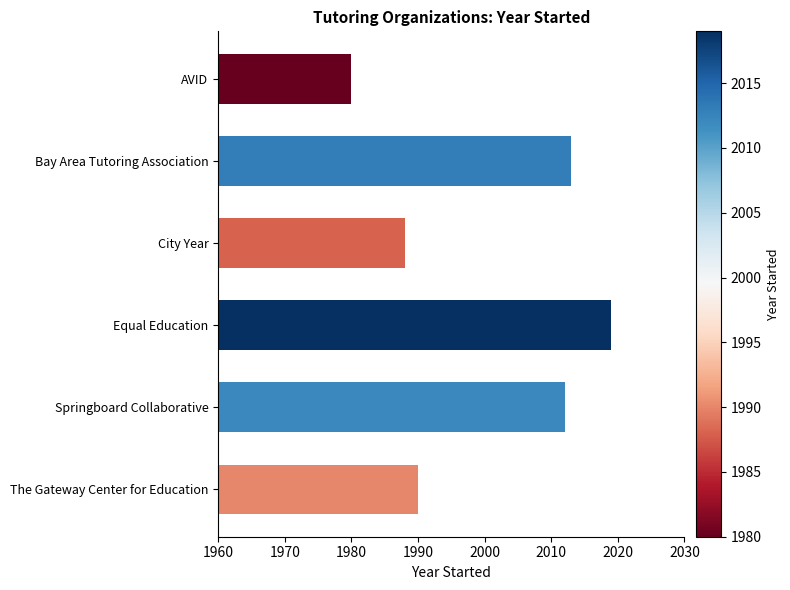

Reading right to left, transcribe all the data shown in this chart.

1990	2012	2019	1988	2013	1980